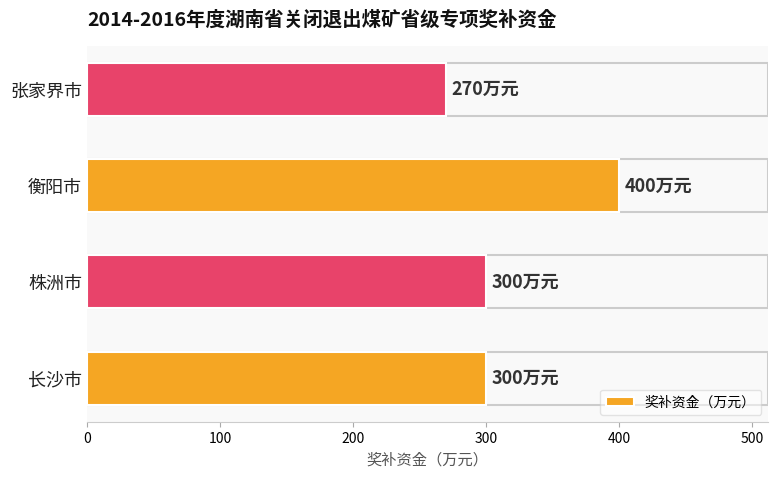

What value does the data have at 张家界市?

270